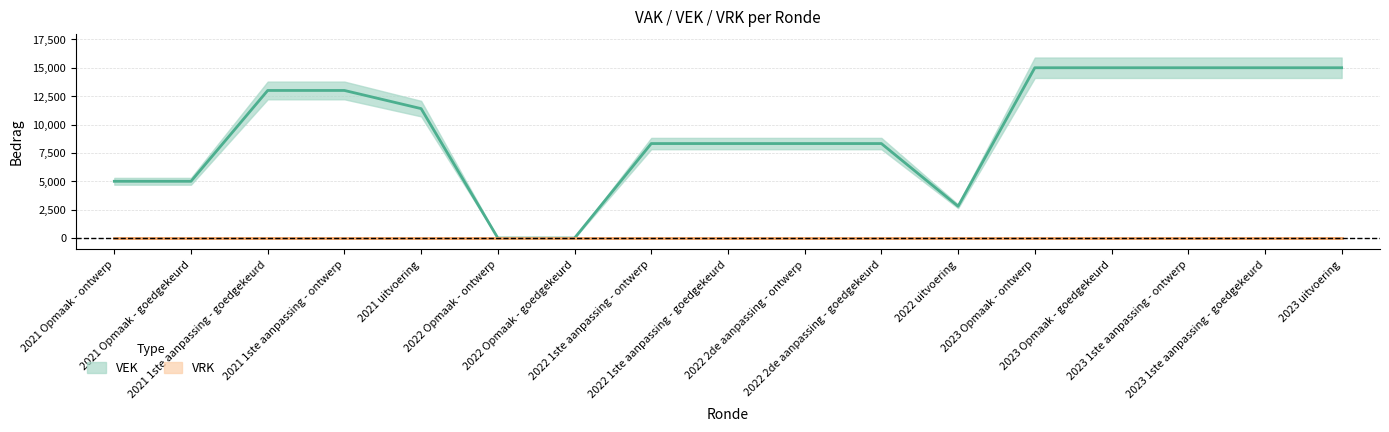

The chart shows a value of 15000 at 2023 Opmaak - ontwerp. True or false?

True